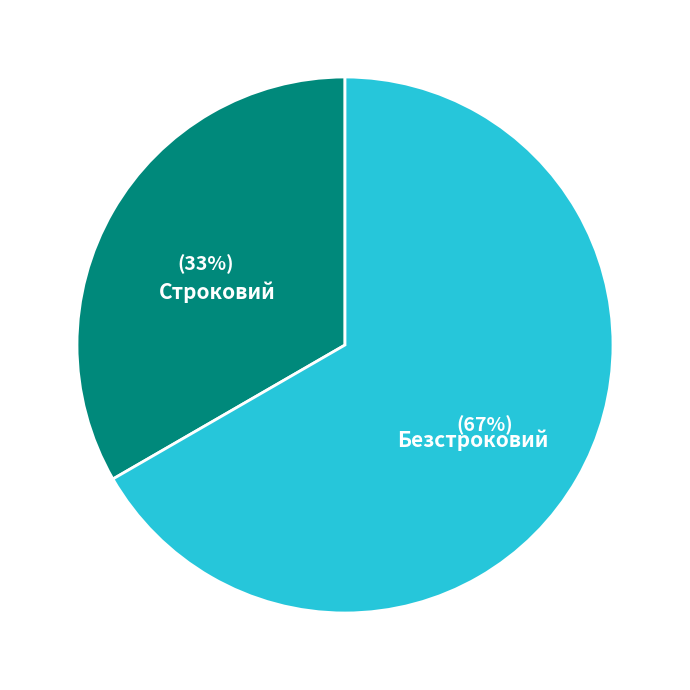

To the nearest percent, what is the average slice percentage?

50%